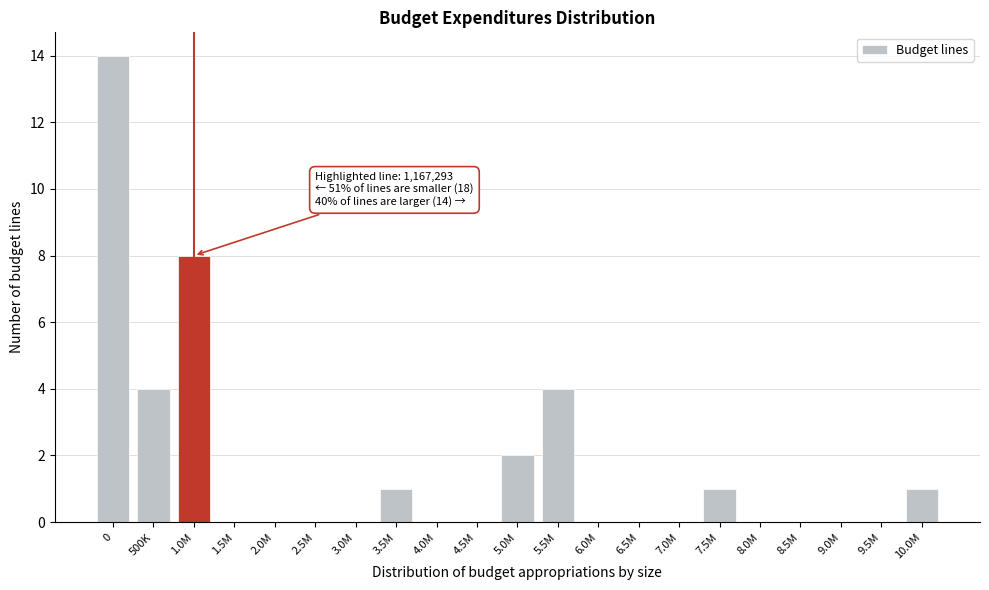

Where is the data nearest to the value 7?

1.0M